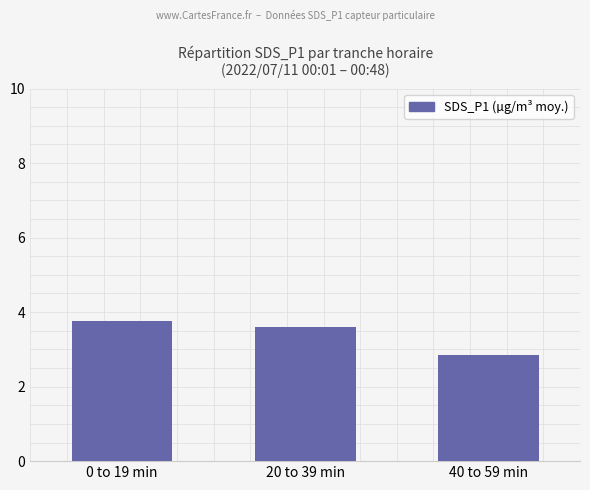

What is the average value?

3.4